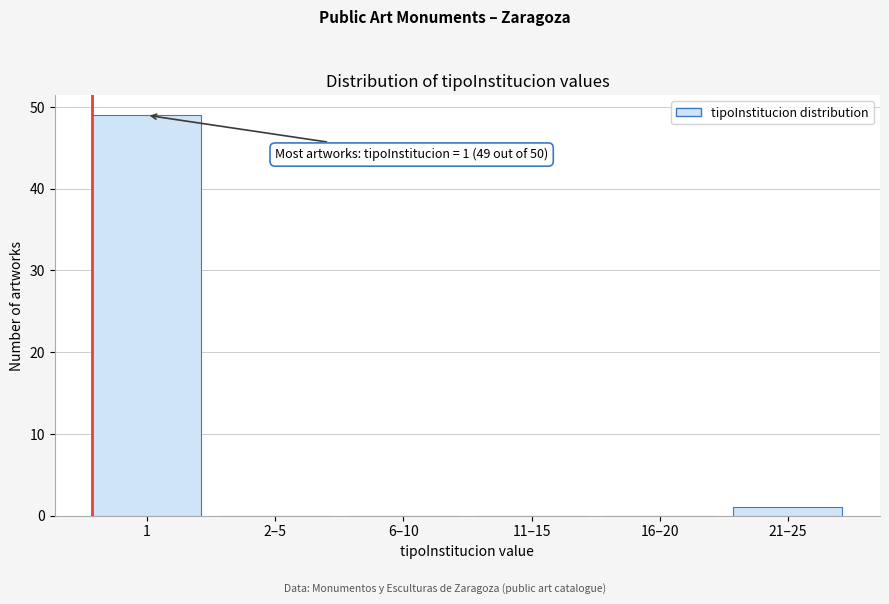

Reading right to left, transcribe all the data shown in this chart.

21–25=1	16–20=0	11–15=0	6–10=0	2–5=0	1=49